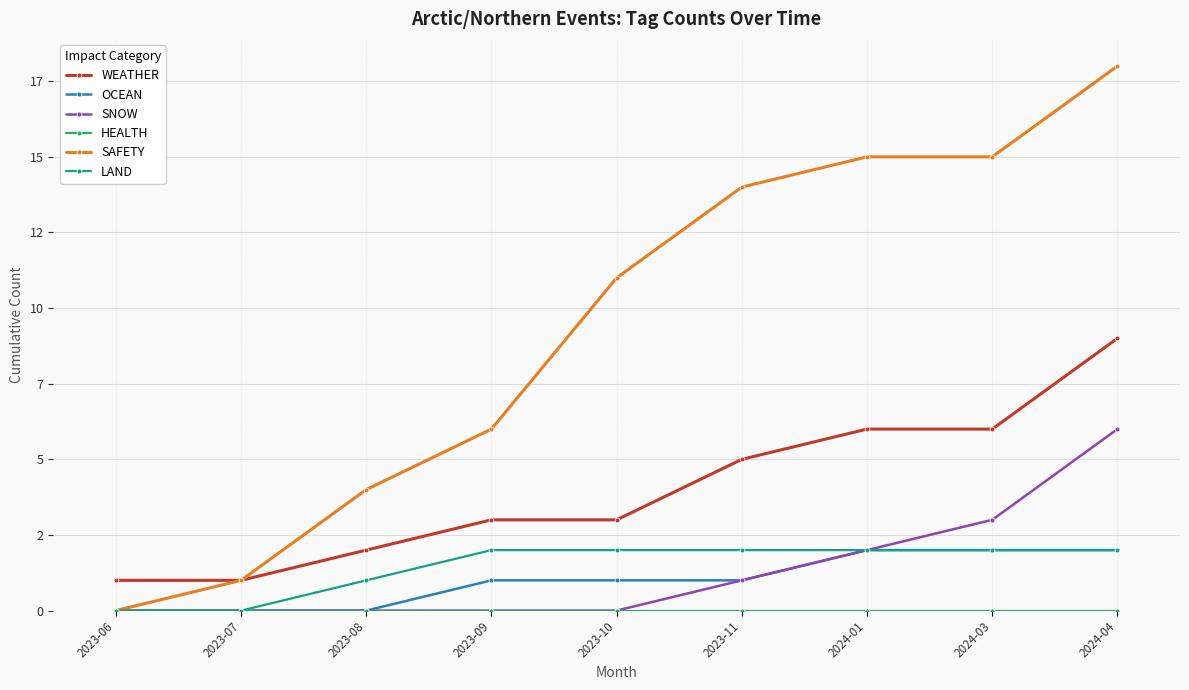

How many data points in SAFETY are less than 11?

4